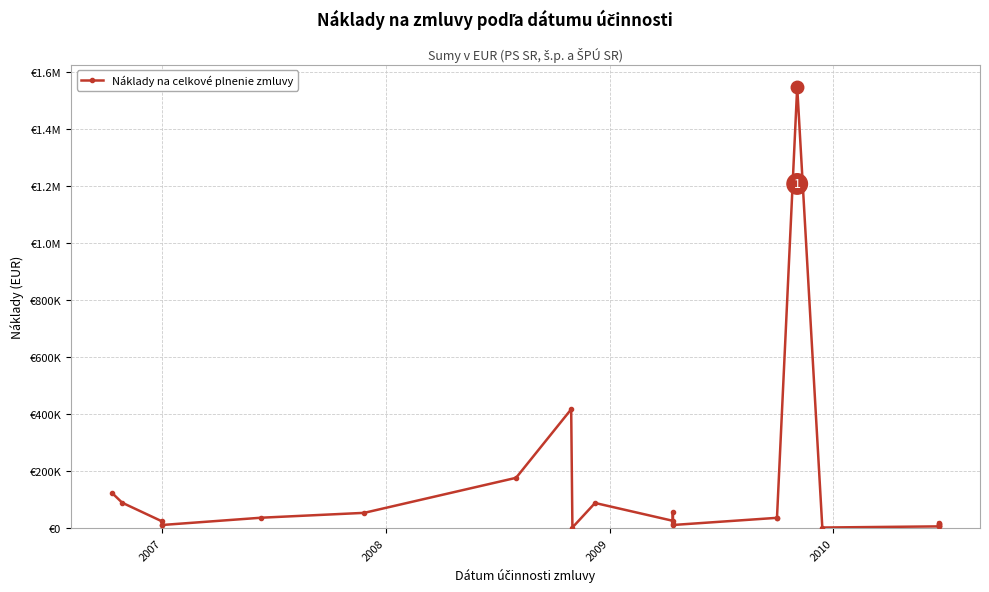

True or false: the data has more than 0 interior local peaks.

True